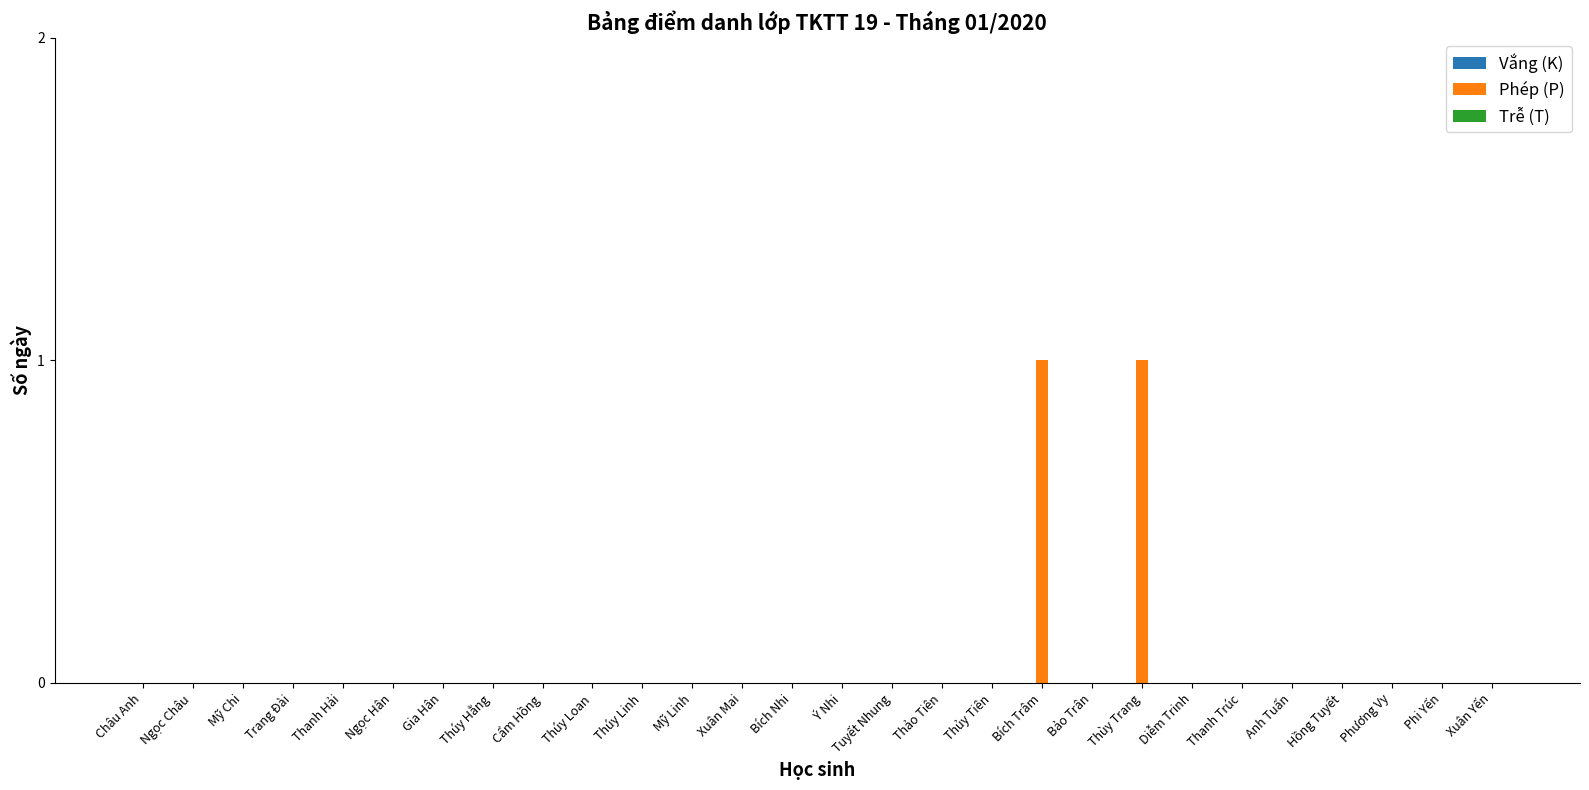

Is it true that the value at Ý Nhi is 0?

True